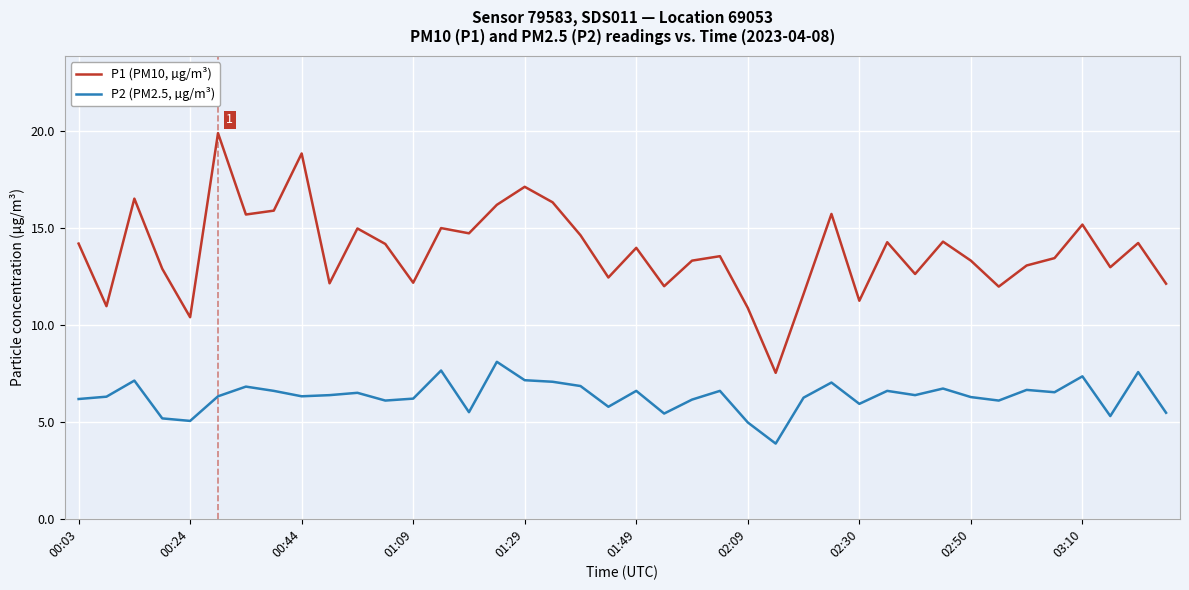

True or false: P2 (PM2.5, µg/m³) and P1 (PM10, µg/m³) intersect in this chart.

False